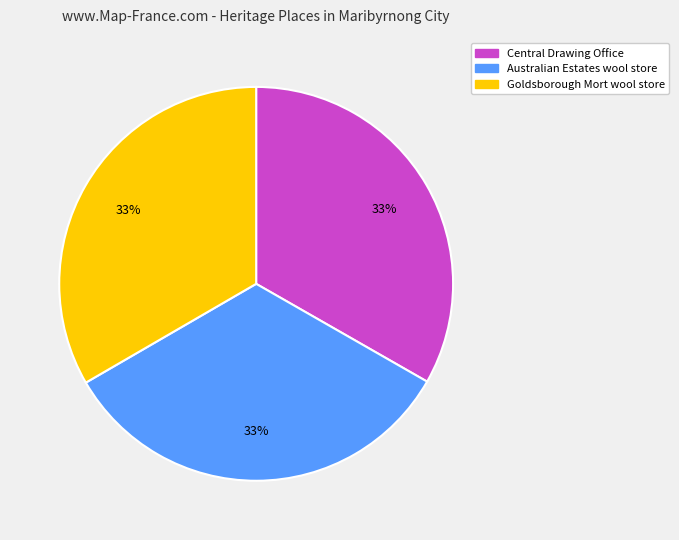

Is Central Drawing Office the majority of the pie?

No